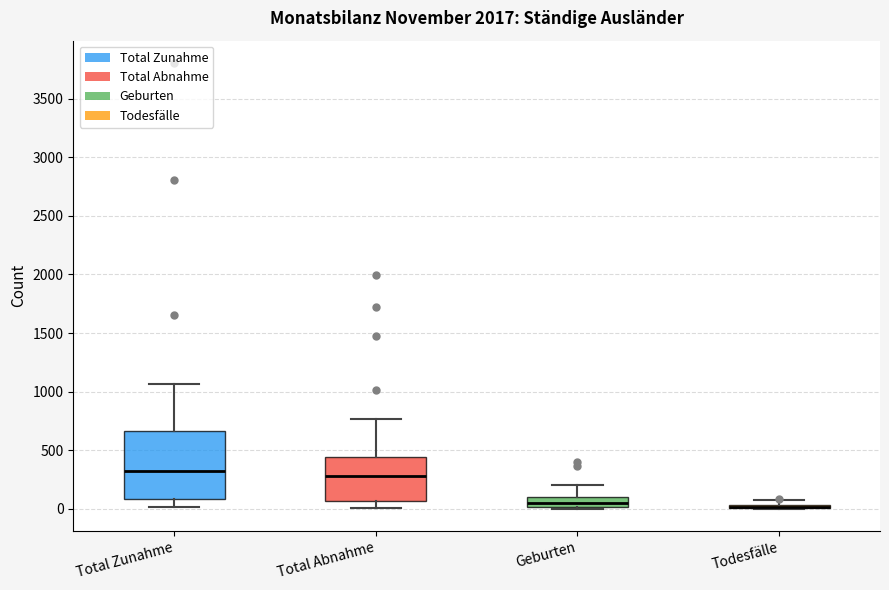

Which box is the tallest, from its lower edge to its upper edge?

Total Zunahme